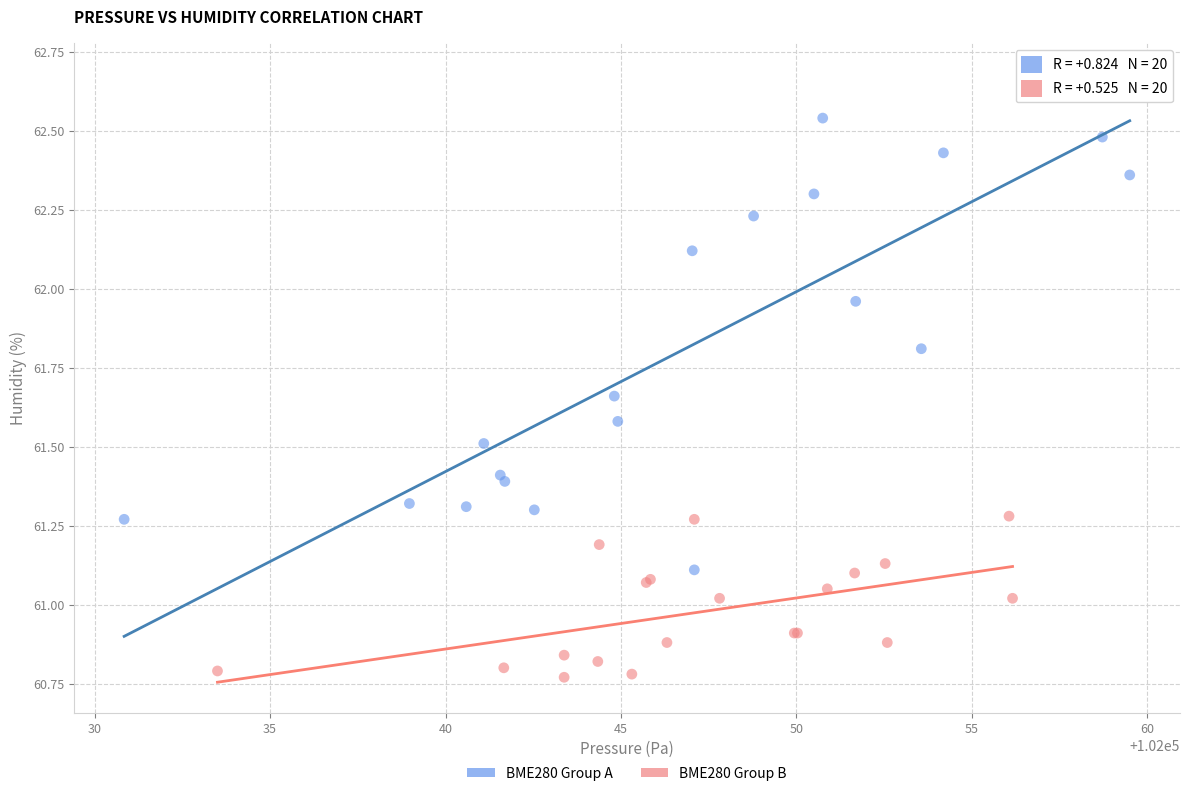

Which series reaches the minimum Y coordinate?

BME280 Group B